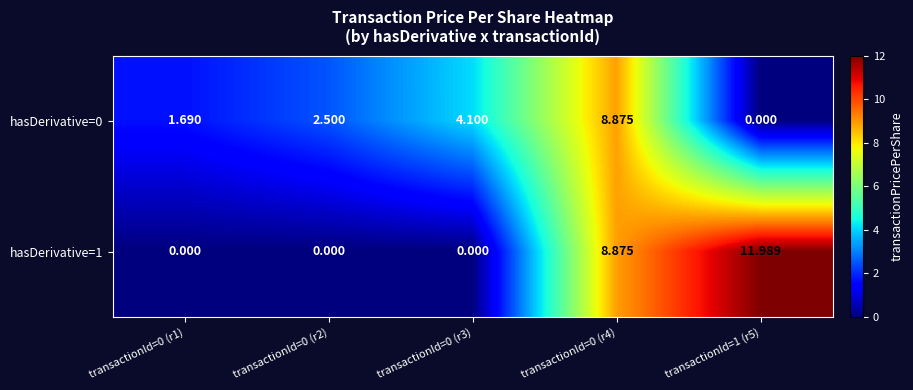

Is the value of hasDerivative=0 at transactionId=0 (r1) greater than the value of hasDerivative=1 at transactionId=0 (r3)?

Yes